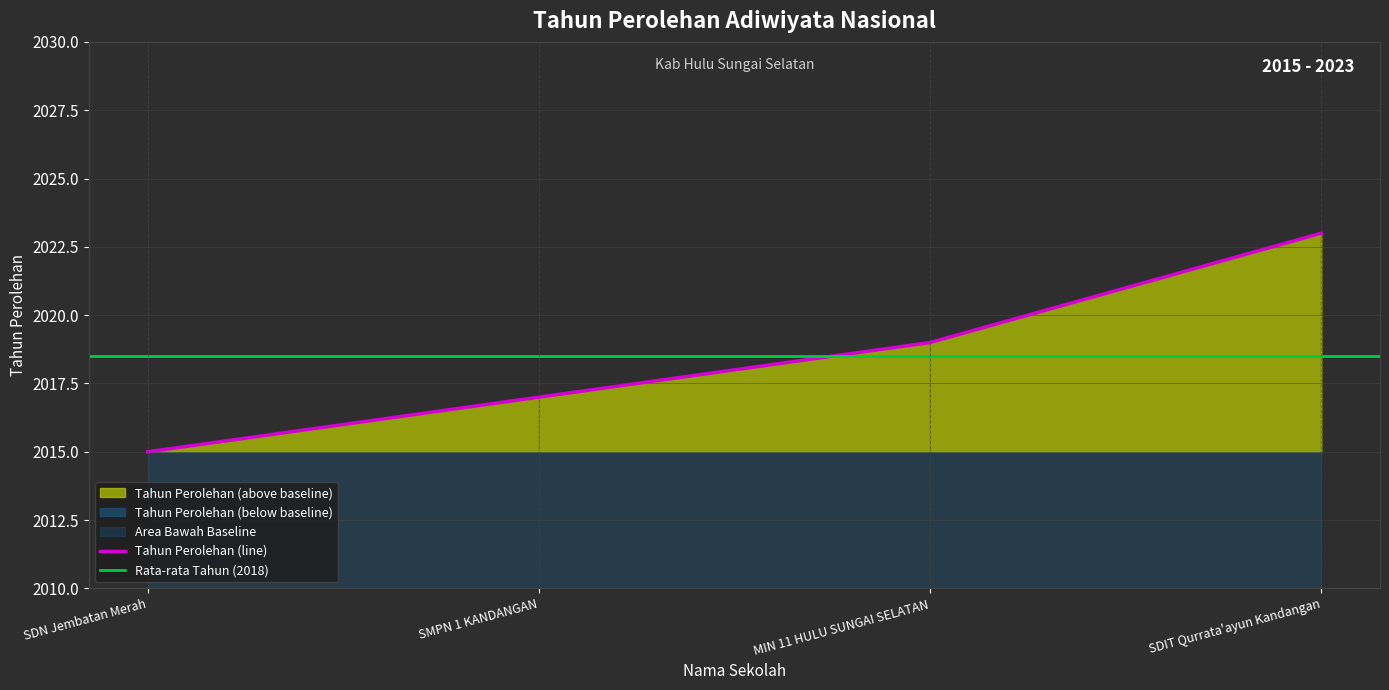

What is the greatest value displayed?

2023